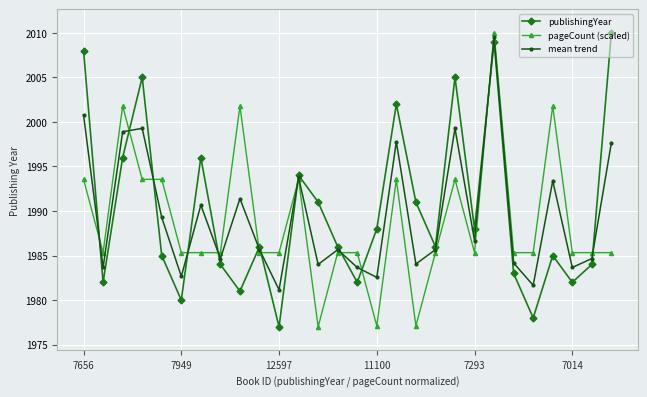

At how many categories does at least one series exceed 1979?

28